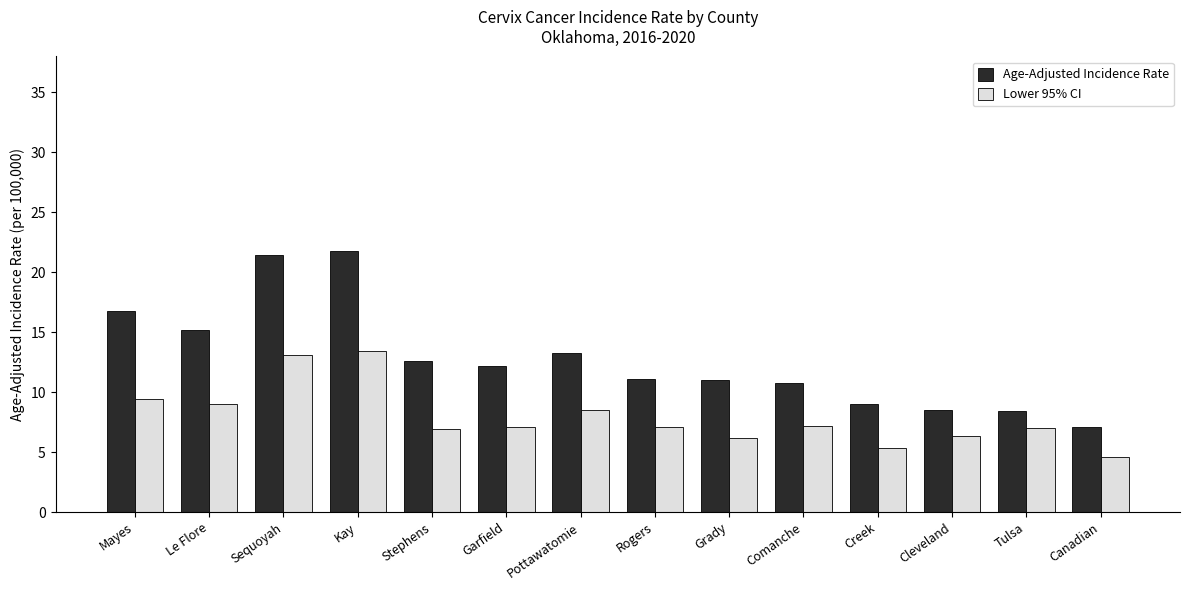

Which series has the largest total across all categories?

Age-Adjusted Incidence Rate